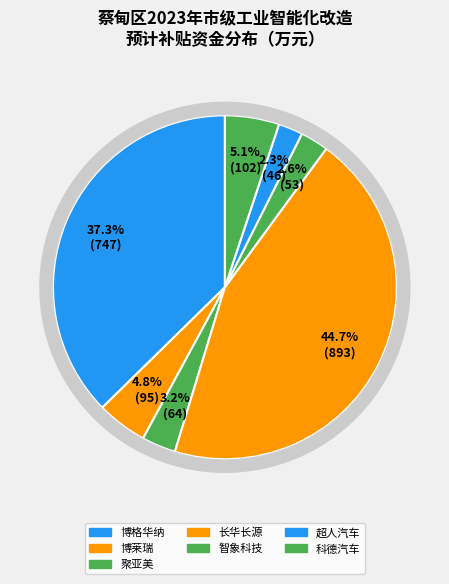

What is the change in value from 武汉聚亚美新材料有限公司 to 湖北智象科技有限公司?

-11